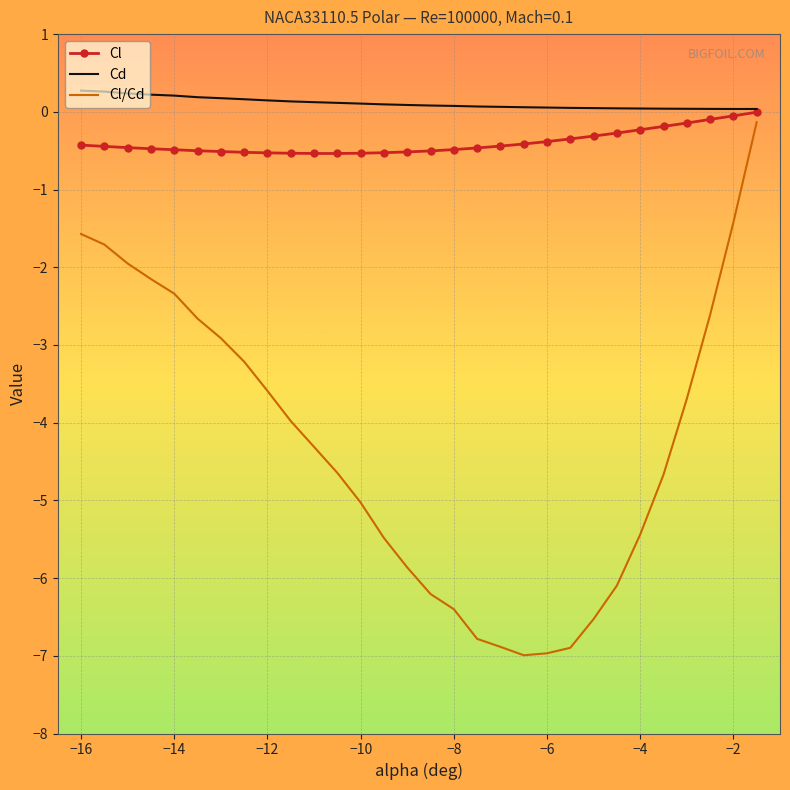

True or false: Cd and Cl/Cd cross at least once.

False